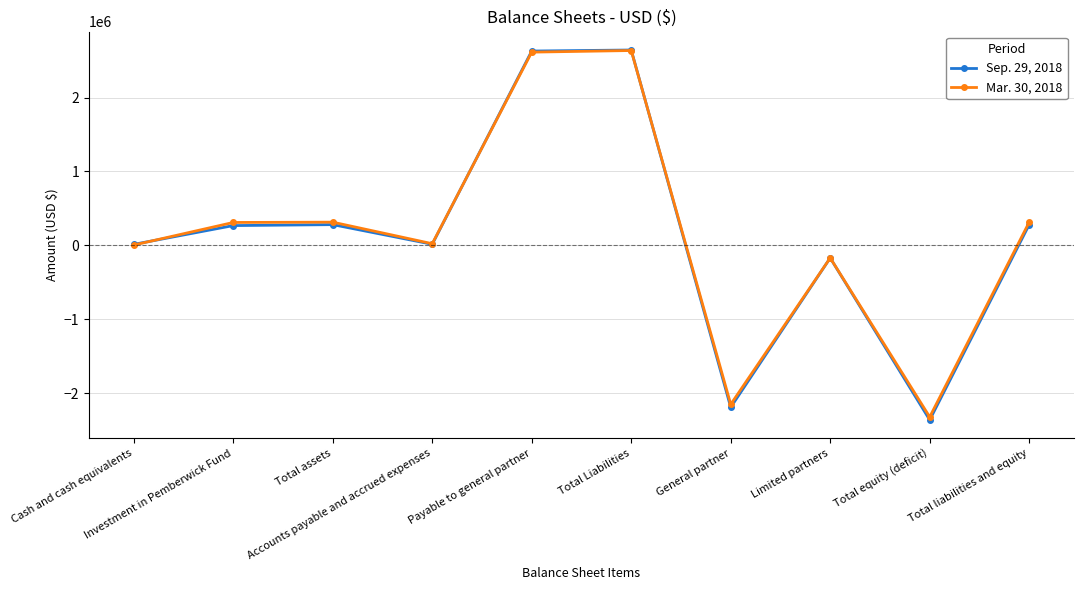

Does the chart display data point markers on the line(s)?

Yes